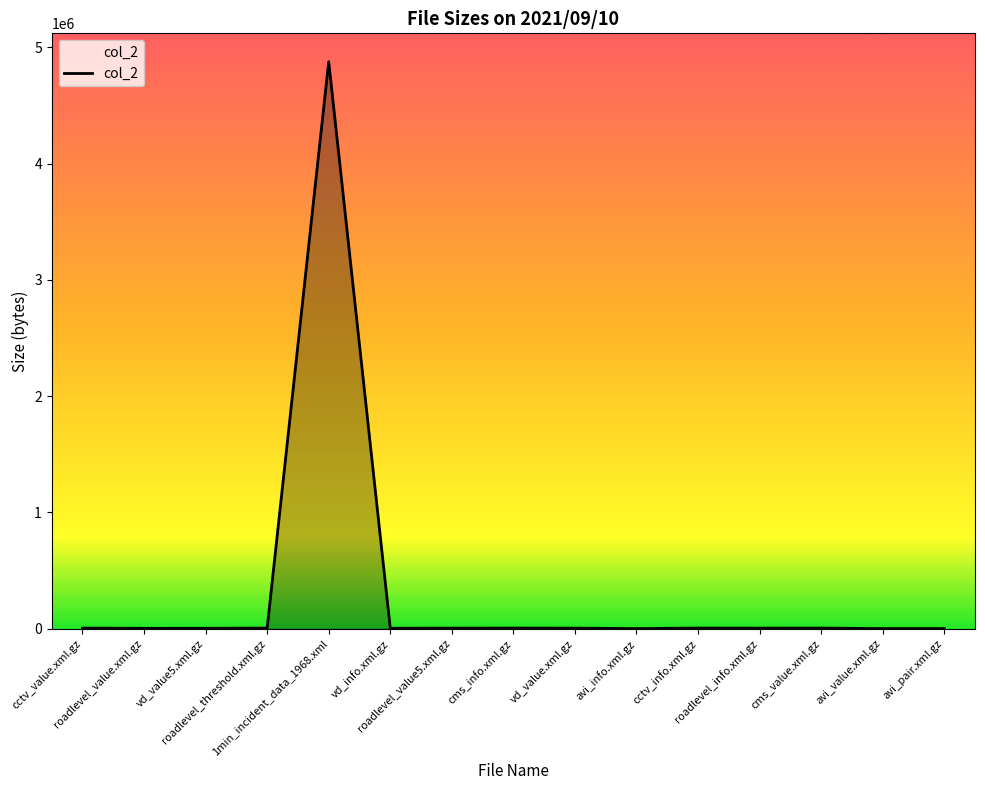

Does the chart display data point markers on the line(s)?

No